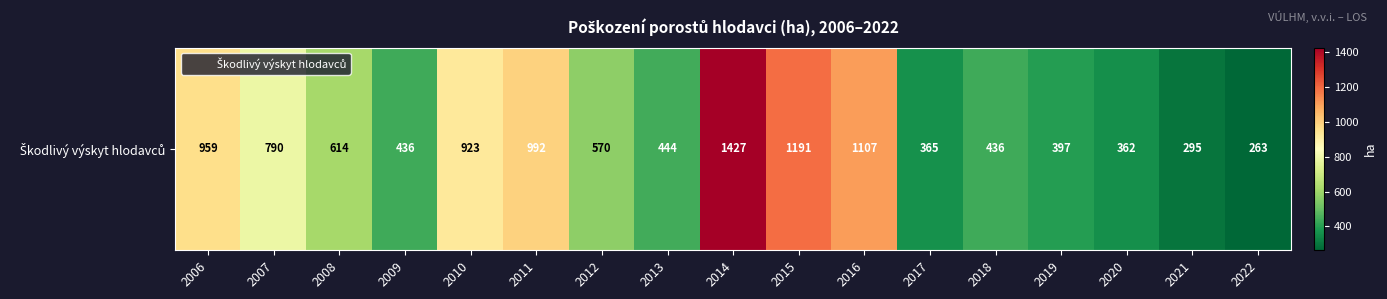

What is the sum of all values?

11571